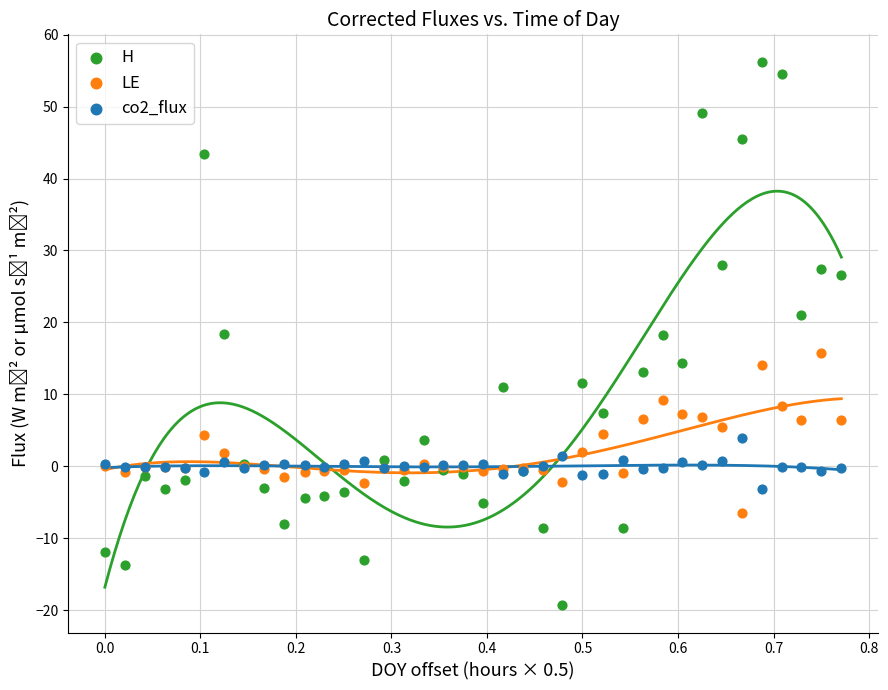

Which series has the widest spread of Y values?

H